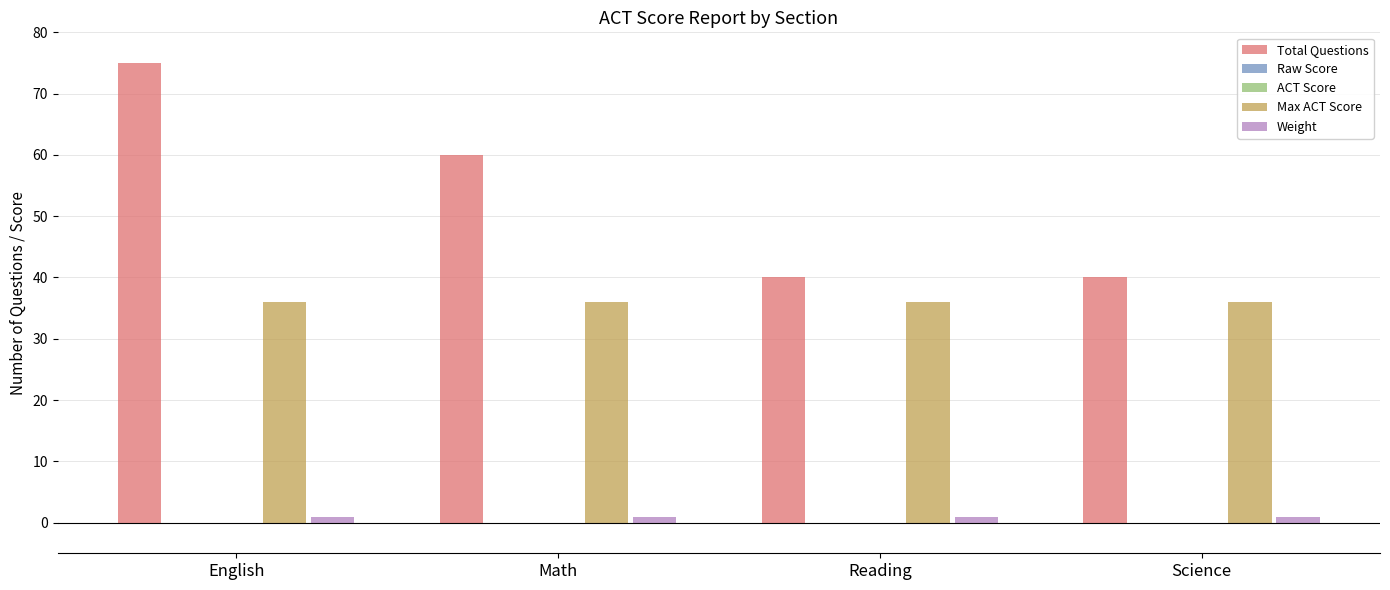

What are all the series names shown in the legend?

Total Questions, Raw Score, ACT Score, Max ACT Score, Weight